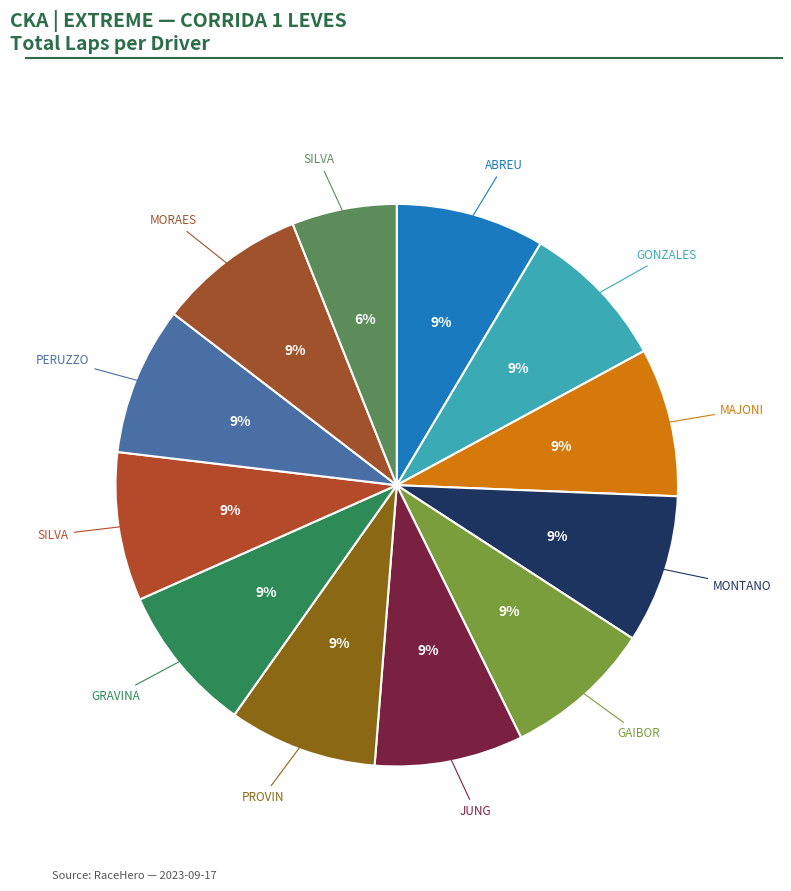

How many segments does this pie chart have?

12